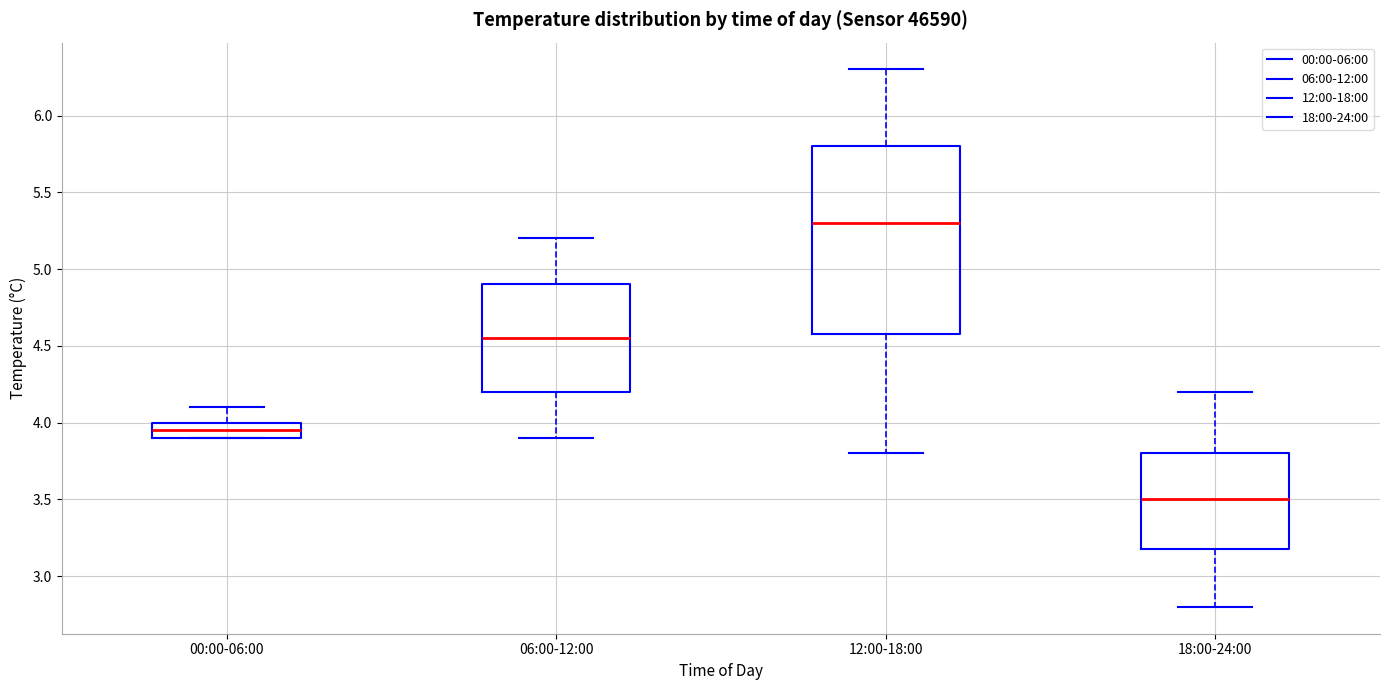

Reading left to right, transcribe this box plot: for each box, give where its median line is, the range the box spans, and where its two whiskers end, as read against the y-axis. The values are not printed on the chart, so give them approximately, as read against the axis.

00:00-06:00: median 3.95, box 3.90 to 4.00, whiskers 3.90 to 4.10
06:00-12:00: median 4.55, box 4.20 to 4.90, whiskers 3.90 to 5.20
12:00-18:00: median 5.30, box 4.60 to 5.80, whiskers 3.80 to 6.30
18:00-24:00: median 3.50, box 3.20 to 3.80, whiskers 2.80 to 4.20